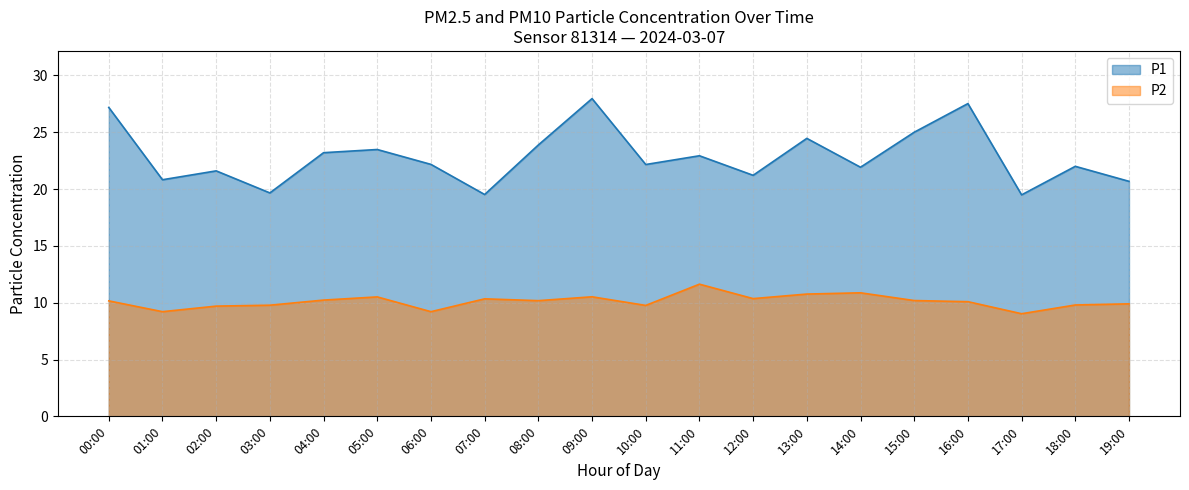

True or false: P1 and P2 cross at least once.

False